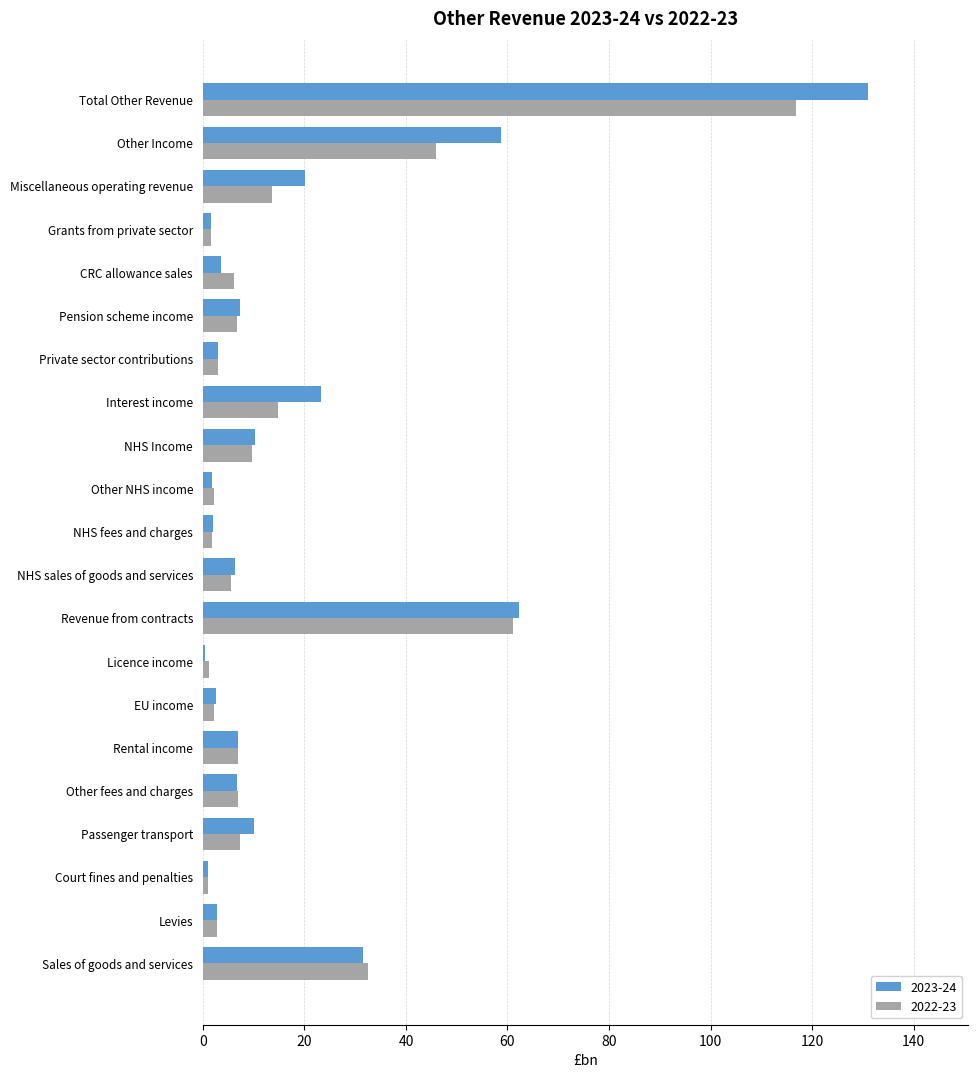

What is the sum of all 2022-23 values?

350.4